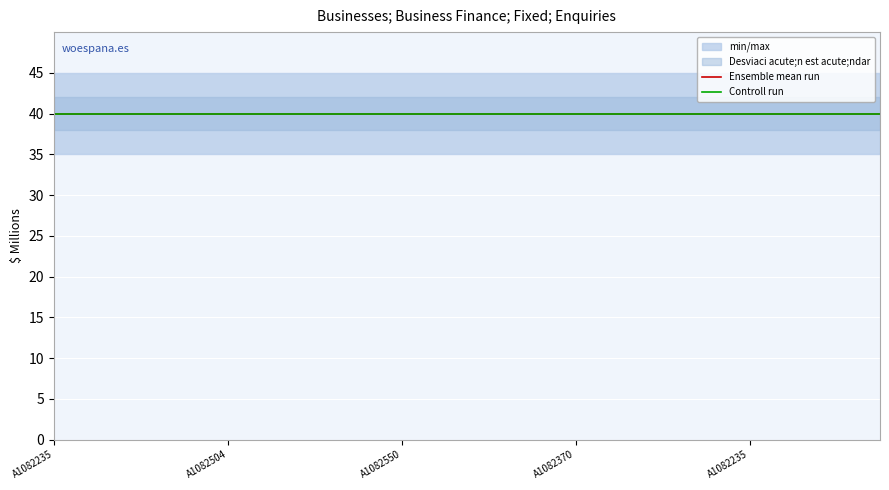

True or false: Collection Month and No. Obs. intersect in this chart.

False